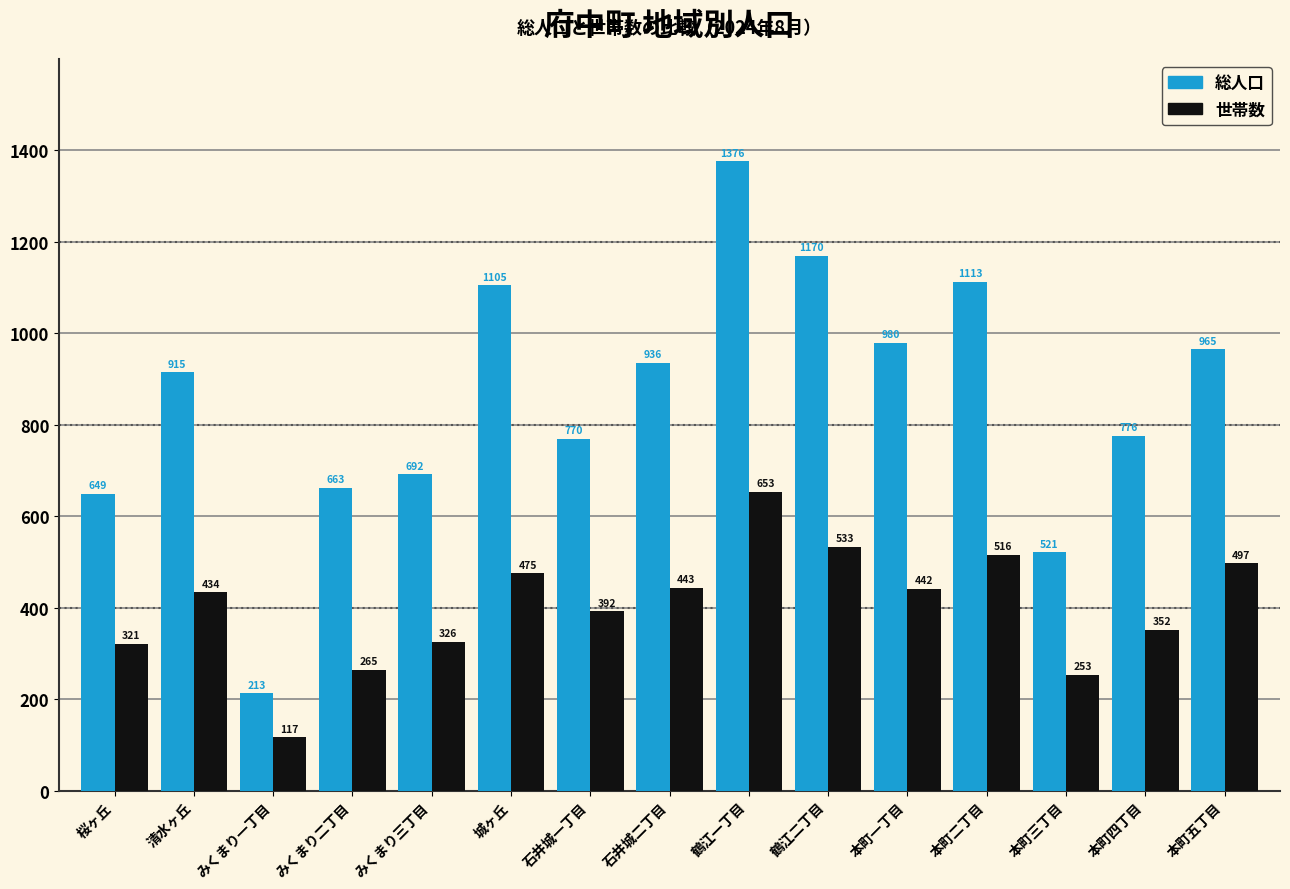

At which label does 総人口 reach its peak?

鶴江一丁目